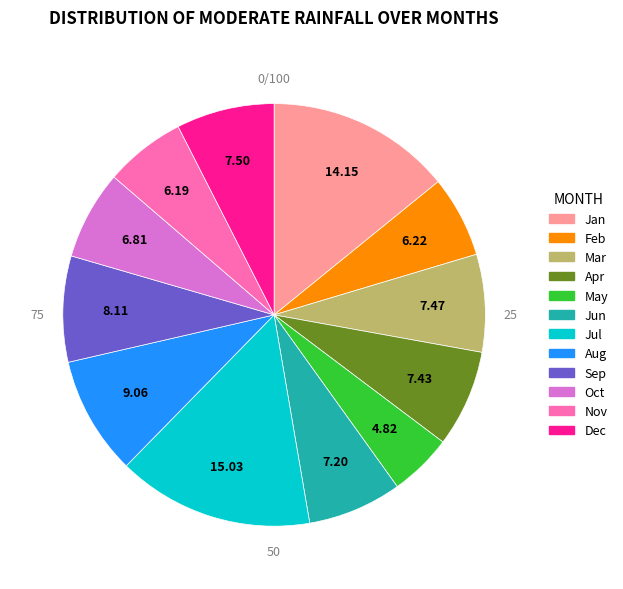

How many segments does this pie chart have?

12